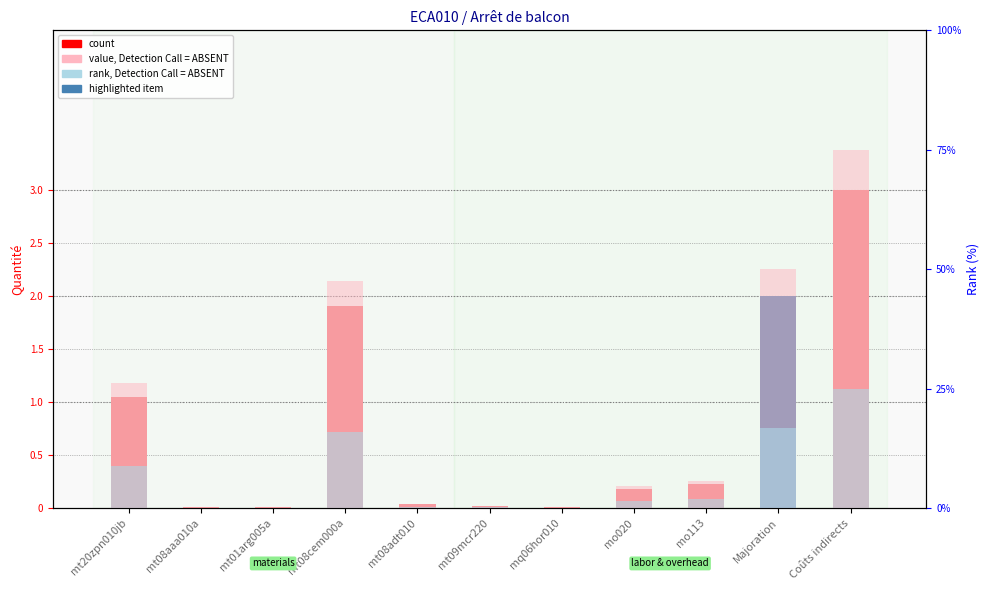

How many values in the rank, Detection Call = ABSENT series exceed 4?

6